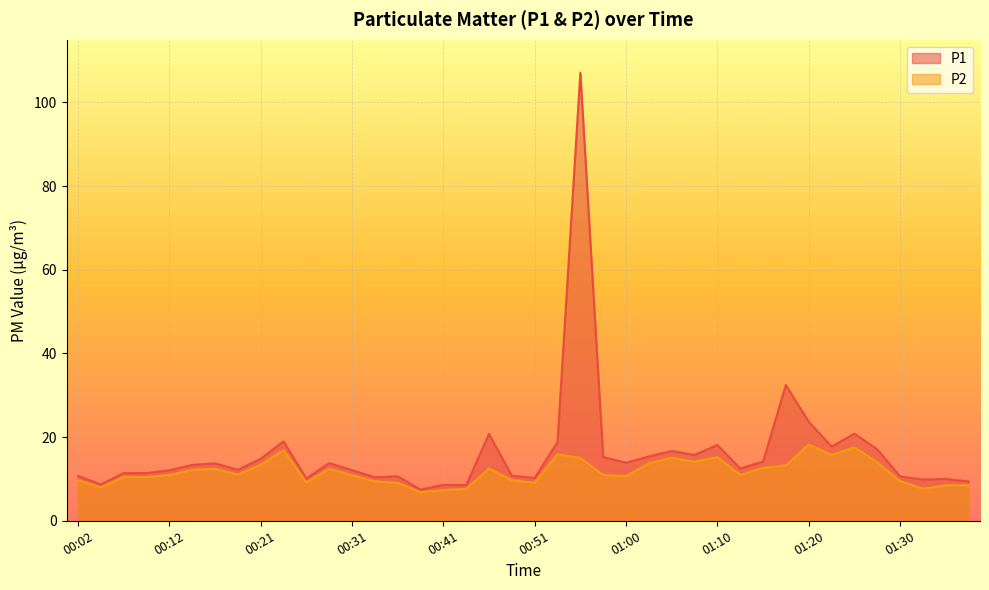

How many lines are shown in the chart?

2